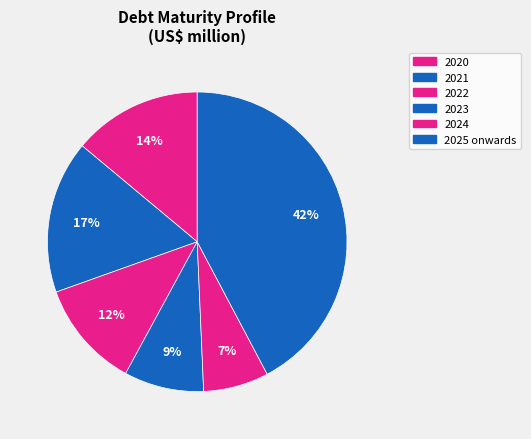

How many slices are in this pie chart?

6